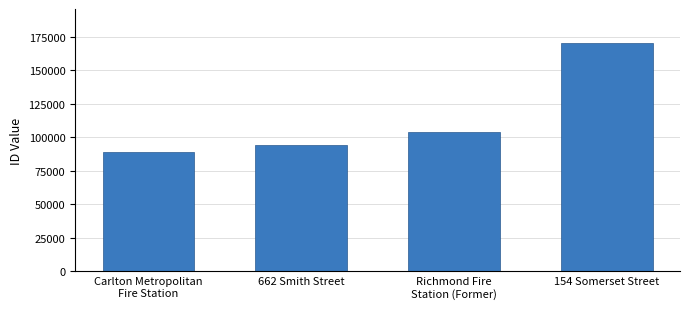

What is the difference between the values at Carlton Metropolitan
Fire Station and Richmond Fire
Station (Former)?

14924